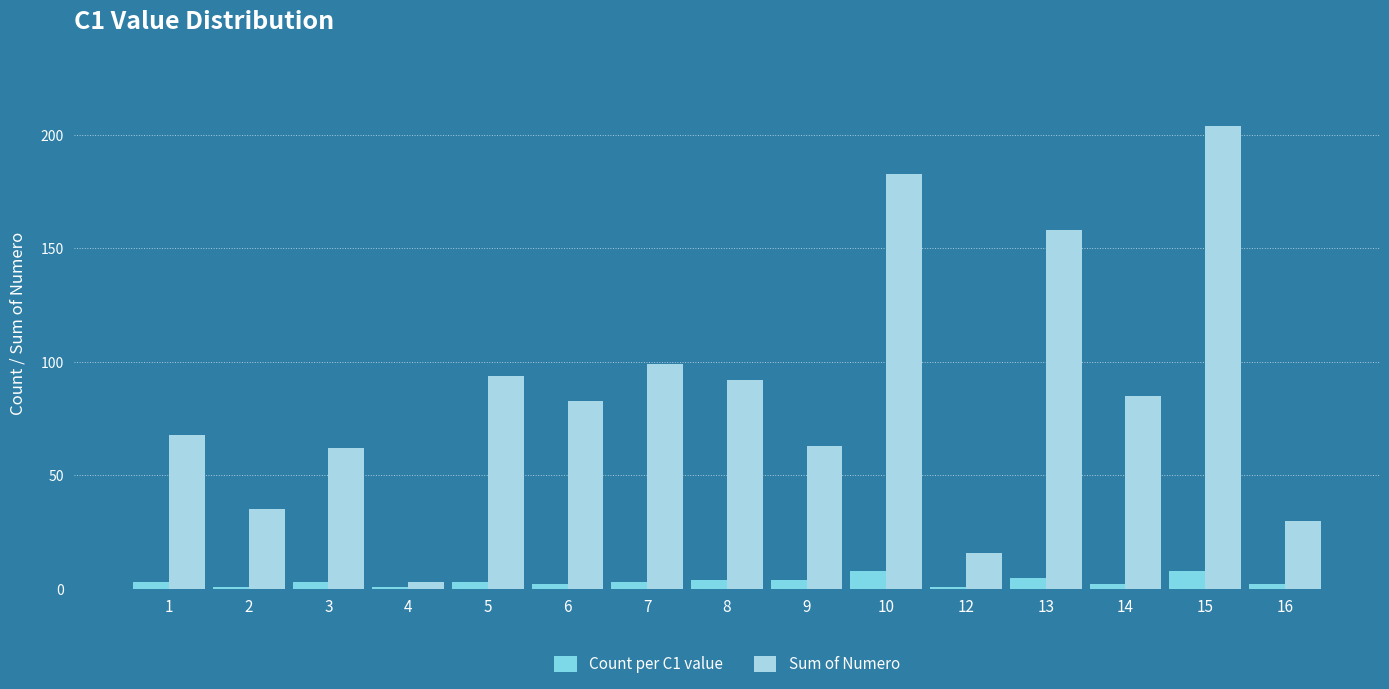

Which series has the largest total across all categories?

Sum of Numero